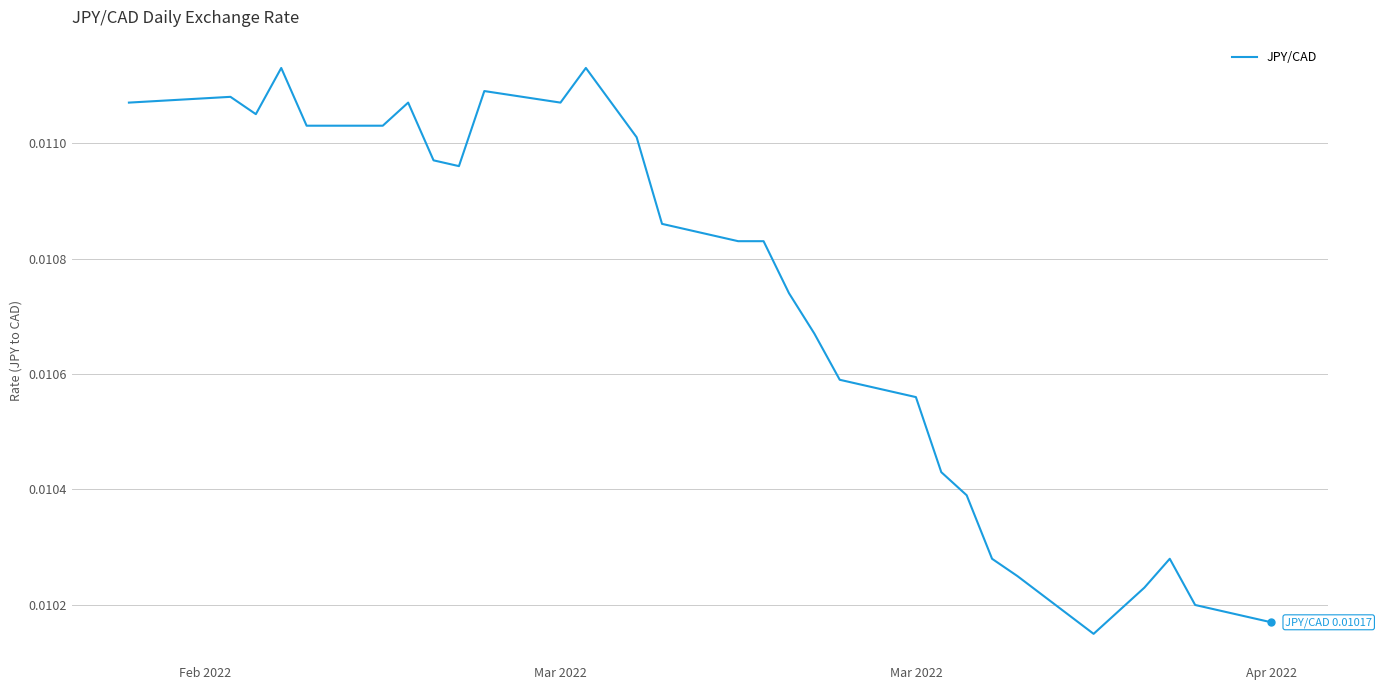

How many lines are shown in the chart?

1